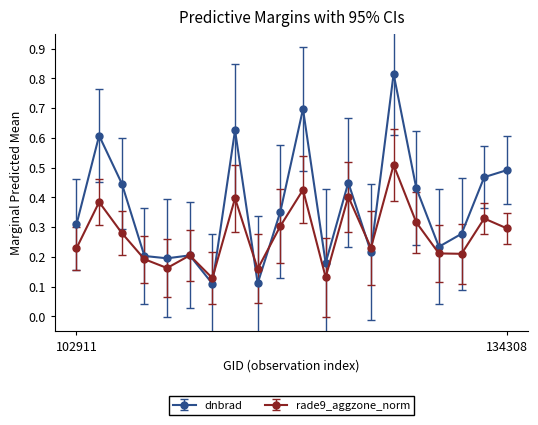

Which series has the largest range (max minus min)?

dnbrad